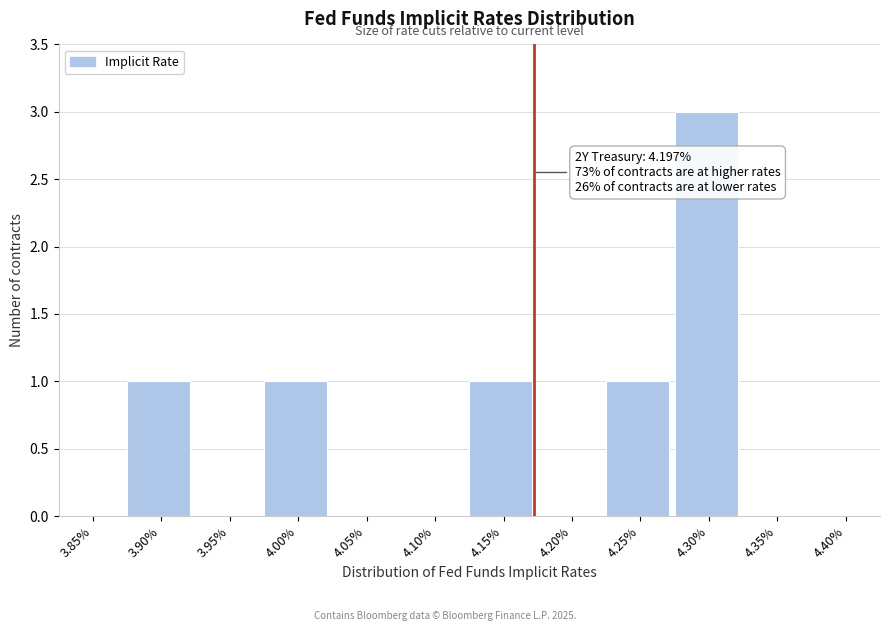

Reading right to left, list all the values displayed in this chart.

4.40%=0	4.35%=0	4.30%=3	4.25%=1	4.20%=0	4.15%=1	4.10%=0	4.05%=0	4.00%=1	3.95%=0	3.90%=1	3.85%=0